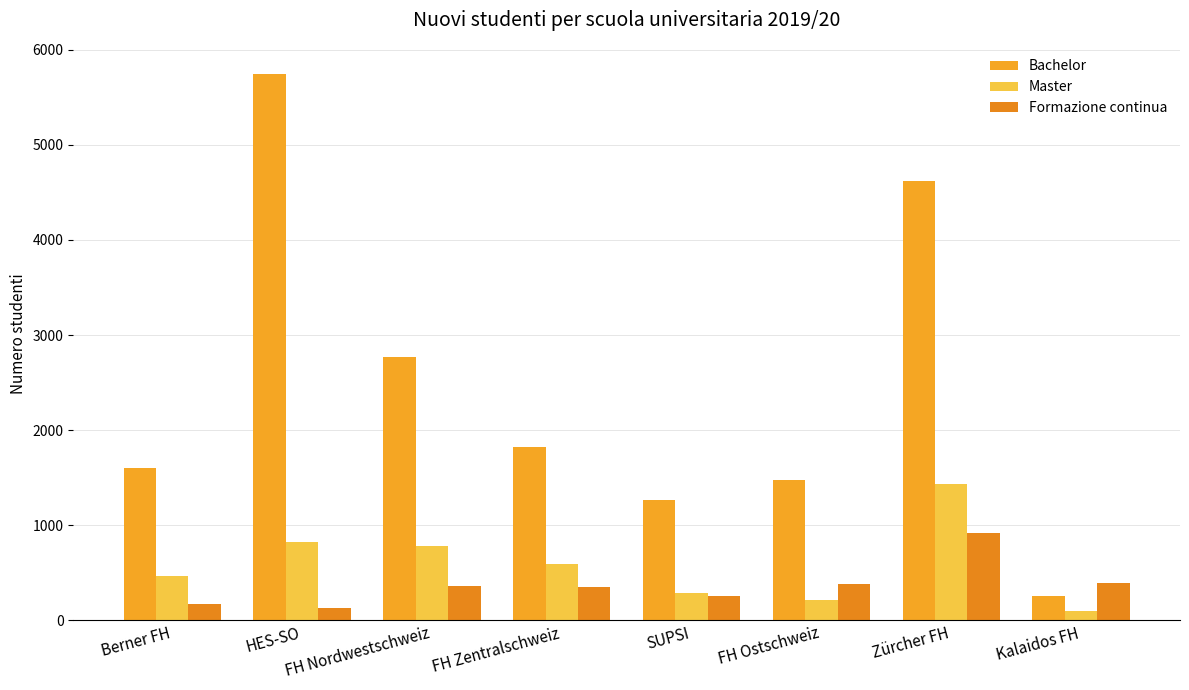

Reading left to right, transcribe all the data shown in this chart.

Bachelor: 1604	5744	2770	1820	1269	1471	4623	260
Master: 467	823	783	596	286	217	1433	97
Formazione continua: 173	129	359	351	257	380	918	397